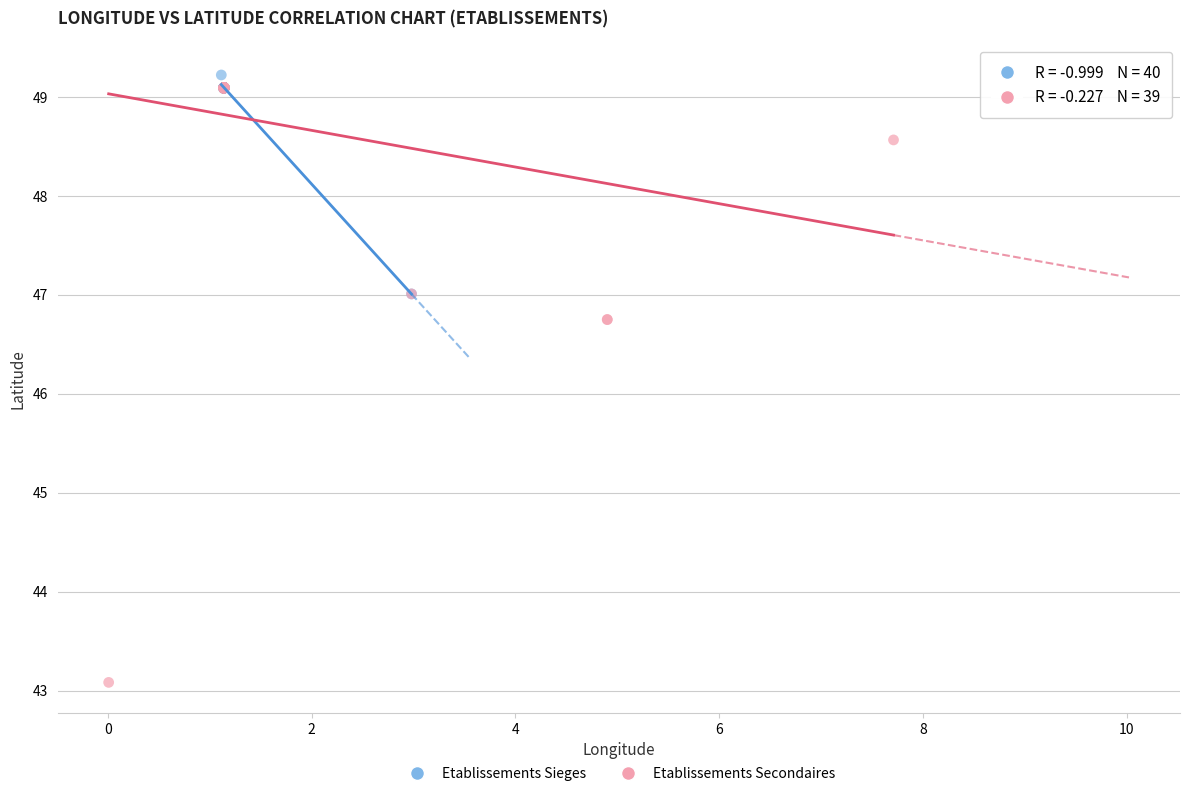

Which series reaches the minimum Y coordinate?

Etablissements Secondaires